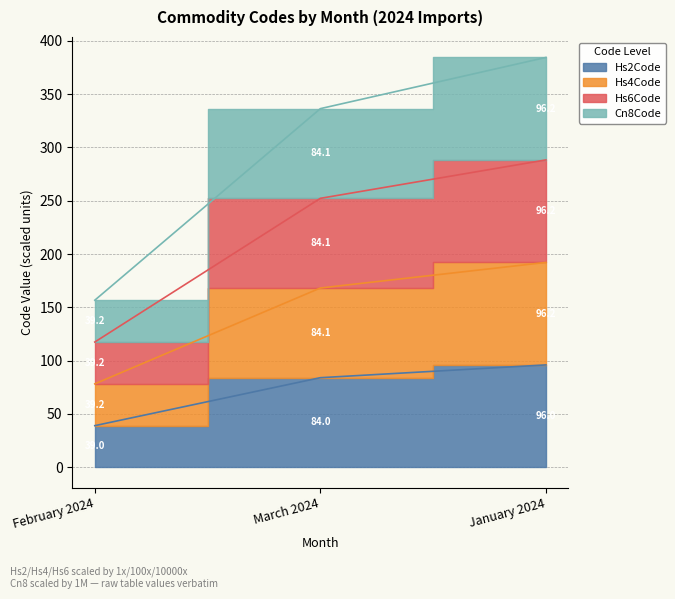

What is the label of the 3rd point from the left?

January 2024